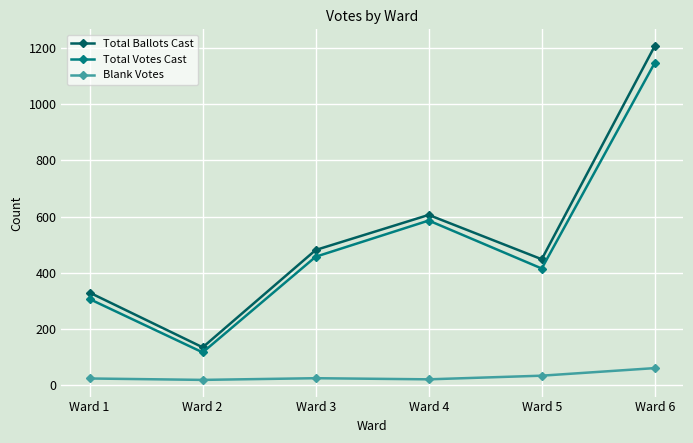

At which category does Total Ballots Cast reach its first local peak?

Ward 4